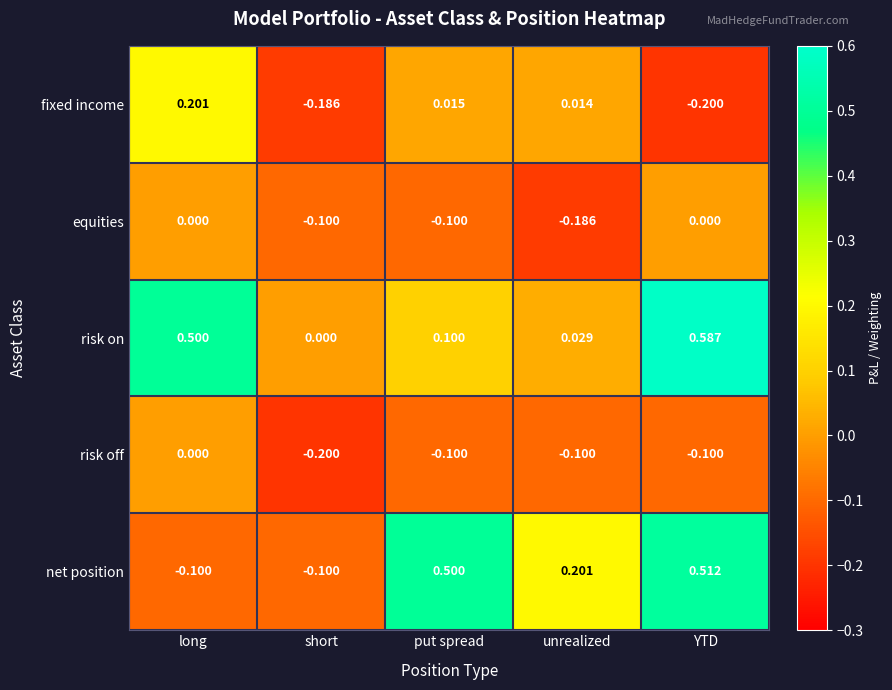

Which series has the widest spread of values?

net position